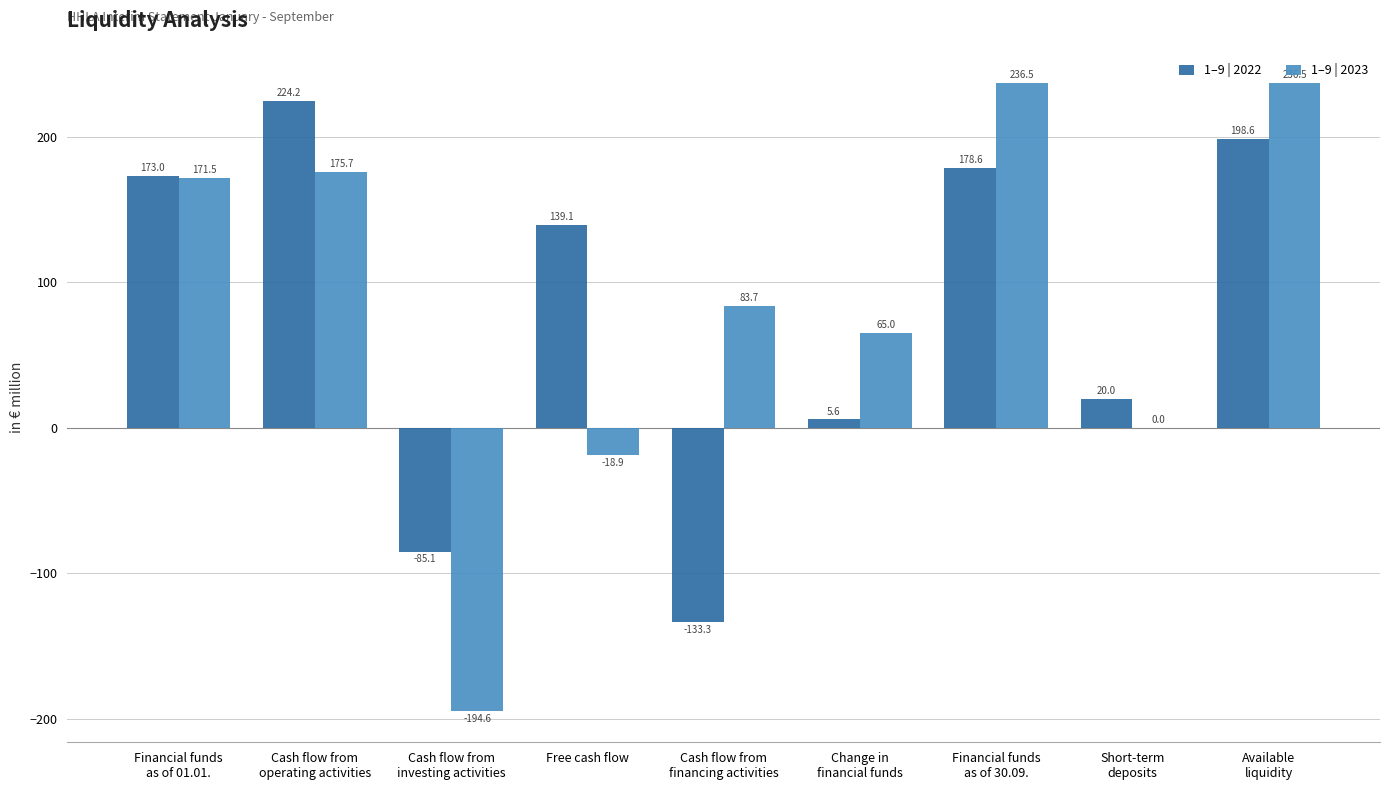

Reading right to left, transcribe all the data shown in this chart.

1–9 | 2022: 198.6	20.0	178.6	5.6	-133.3	139.1	-85.1	224.2	173.0
1–9 | 2023: 236.5	0.0	236.5	65.0	83.7	-18.9	-194.6	175.7	171.5